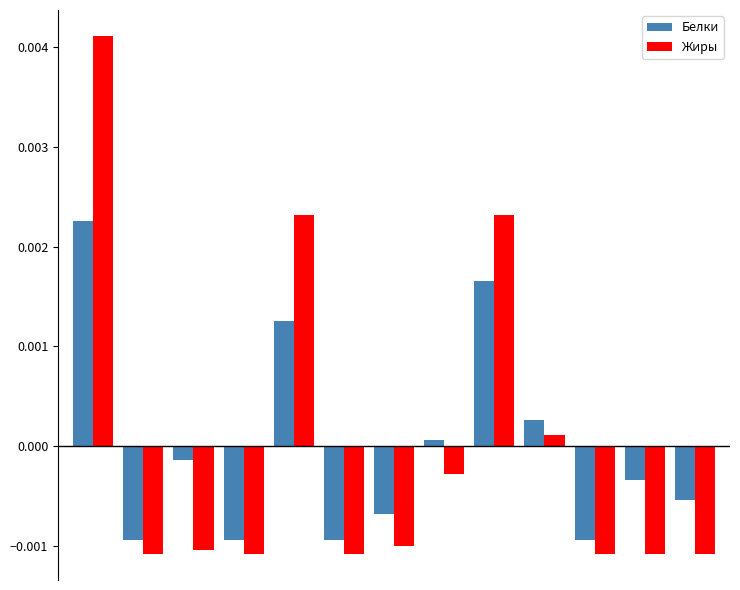

Which series has the largest range (max minus min)?

Жиры